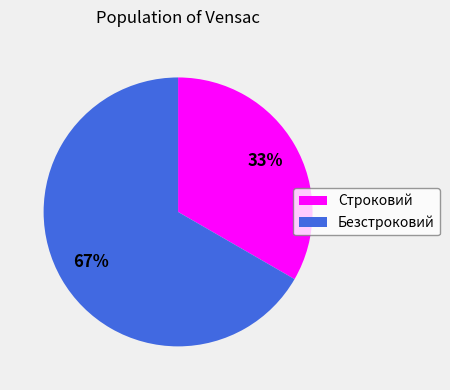

What percentage is the Строковий slice, to the nearest percent?

33%